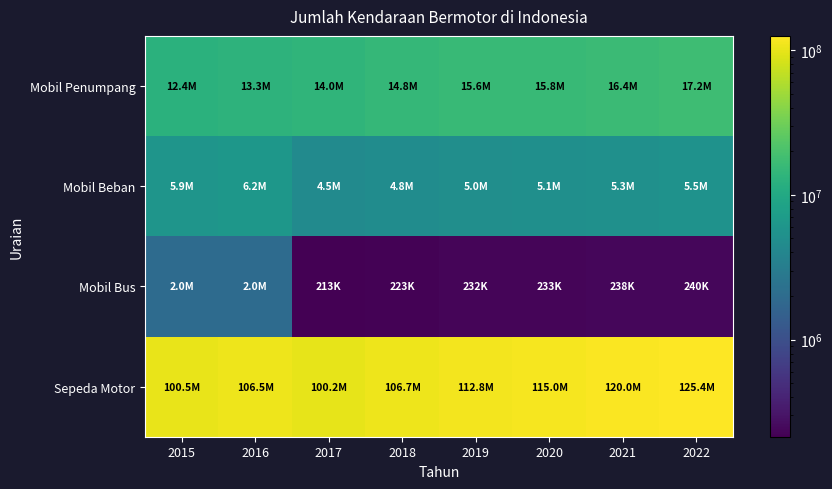

Rank the series by their maximum value, from highest to lowest.

Sepeda Motor, Mobil Penumpang, Mobil Beban, Mobil Bus